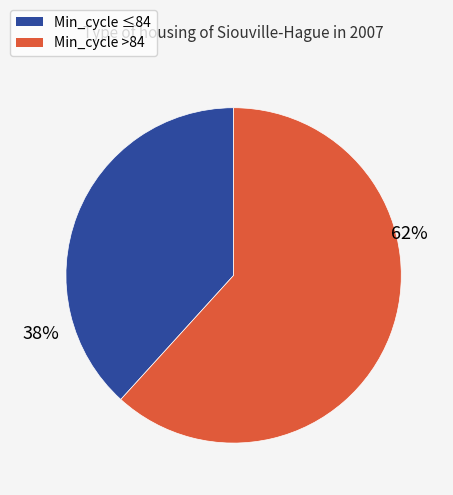

To the nearest percent, what is the average slice percentage?

50%